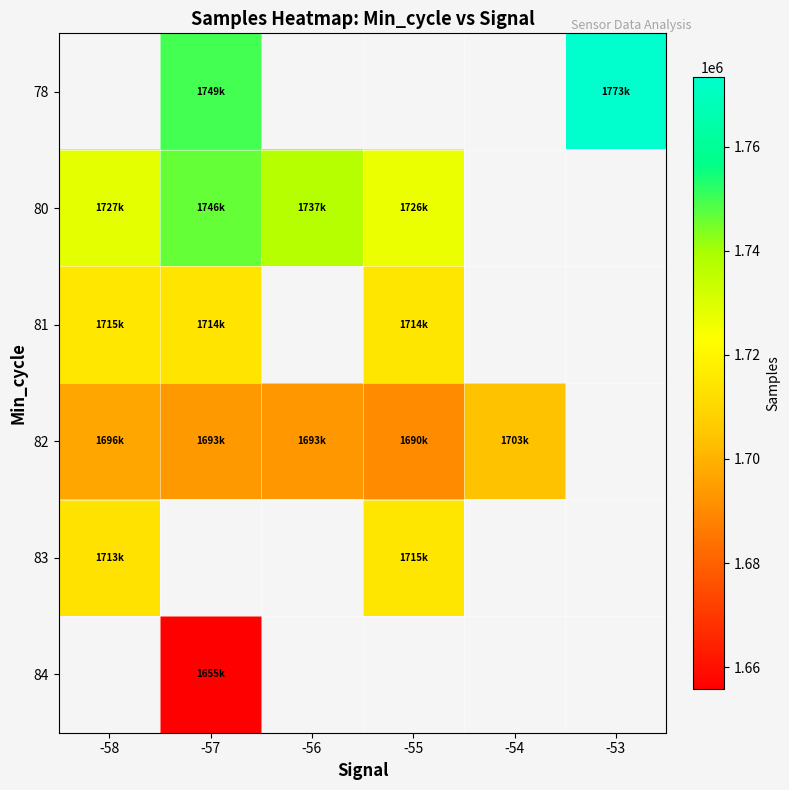

True or false: 82 has a value of 555360.9 at -56.

False